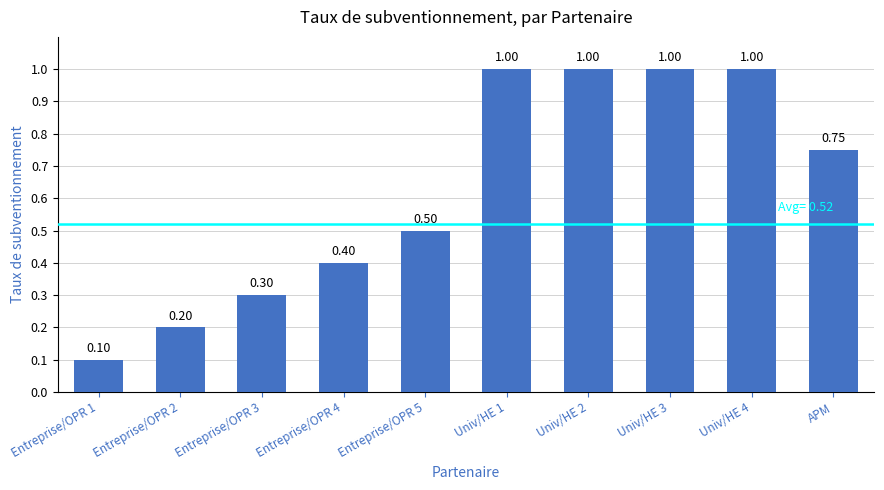

What is the label of the 1st bar from the right?

APM